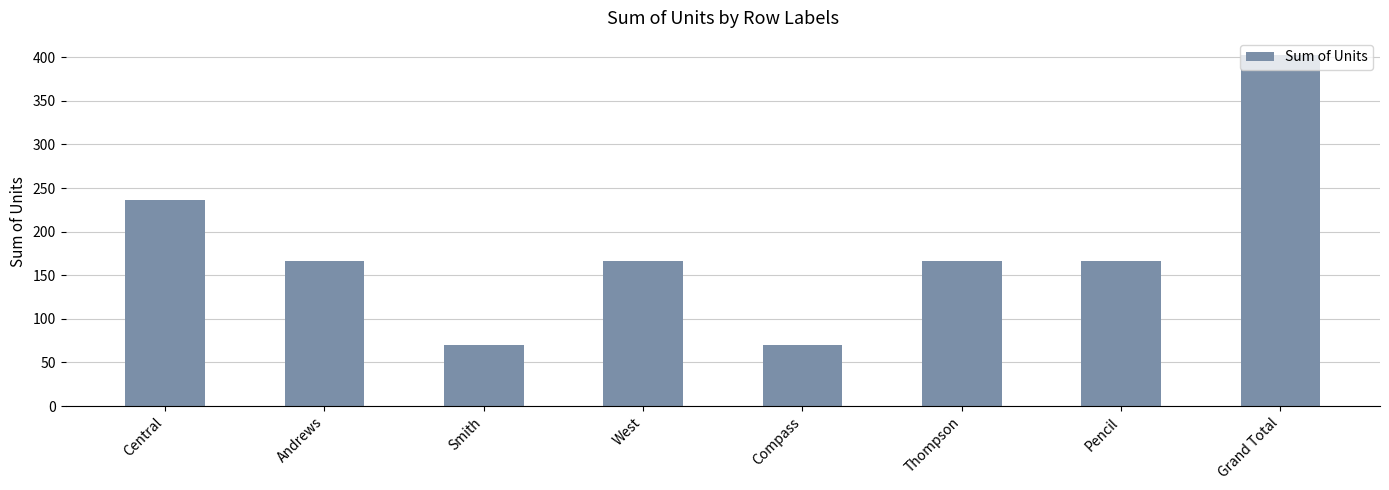

The chart shows a value of 402 at Grand Total. True or false?

True